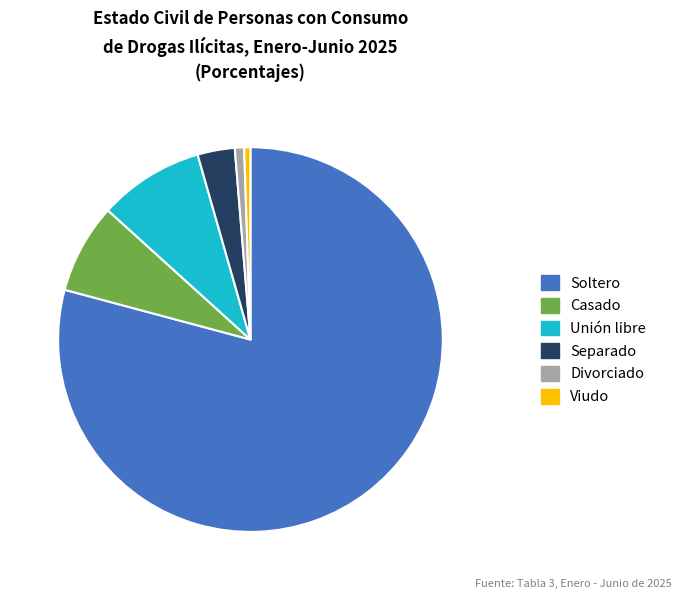

Between Viudo and Casado, which is larger?

Casado